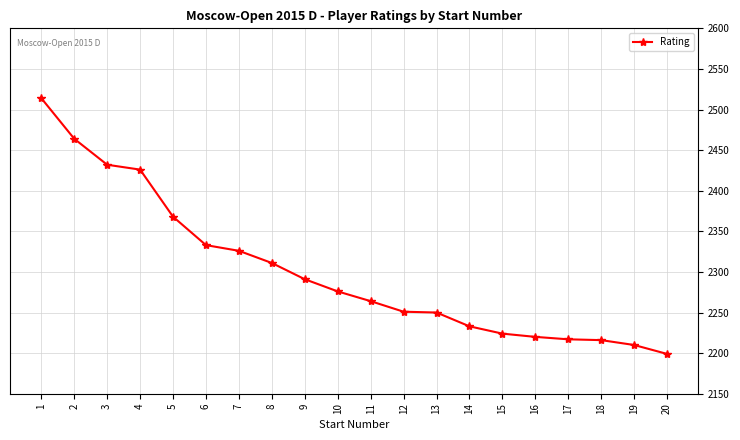

What is the sum of all values?

46025